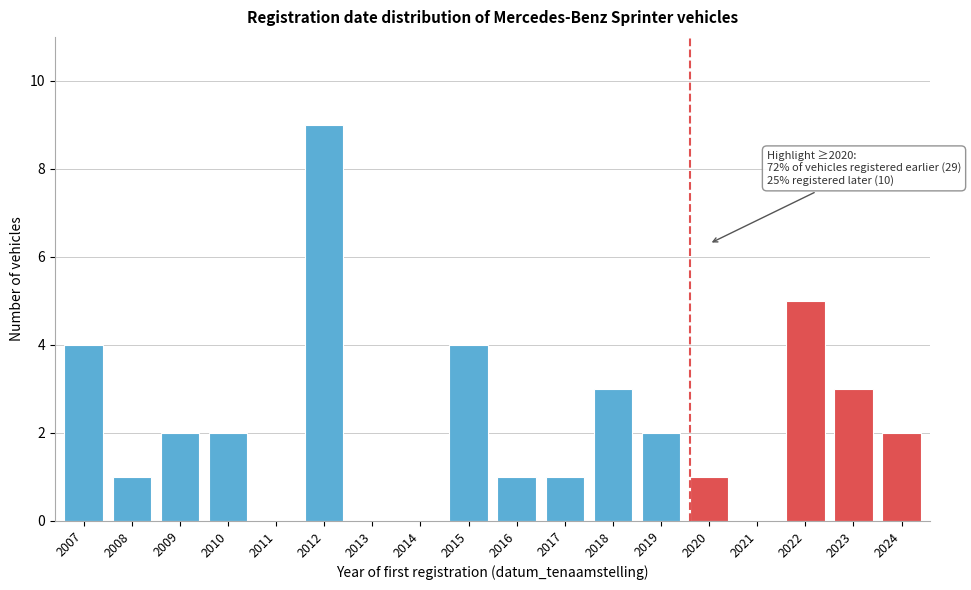

Reading left to right, extract all data points from this chart.

2007=4	2008=1	2009=2	2010=2	2011=0	2012=9	2013=0	2014=0	2015=4	2016=1	2017=1	2018=3	2019=2	2020=1	2021=0	2022=5	2023=3	2024=2